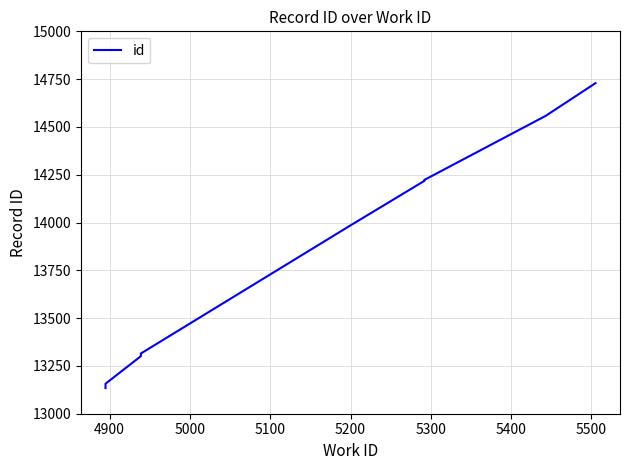

What is the smallest value displayed?

13134